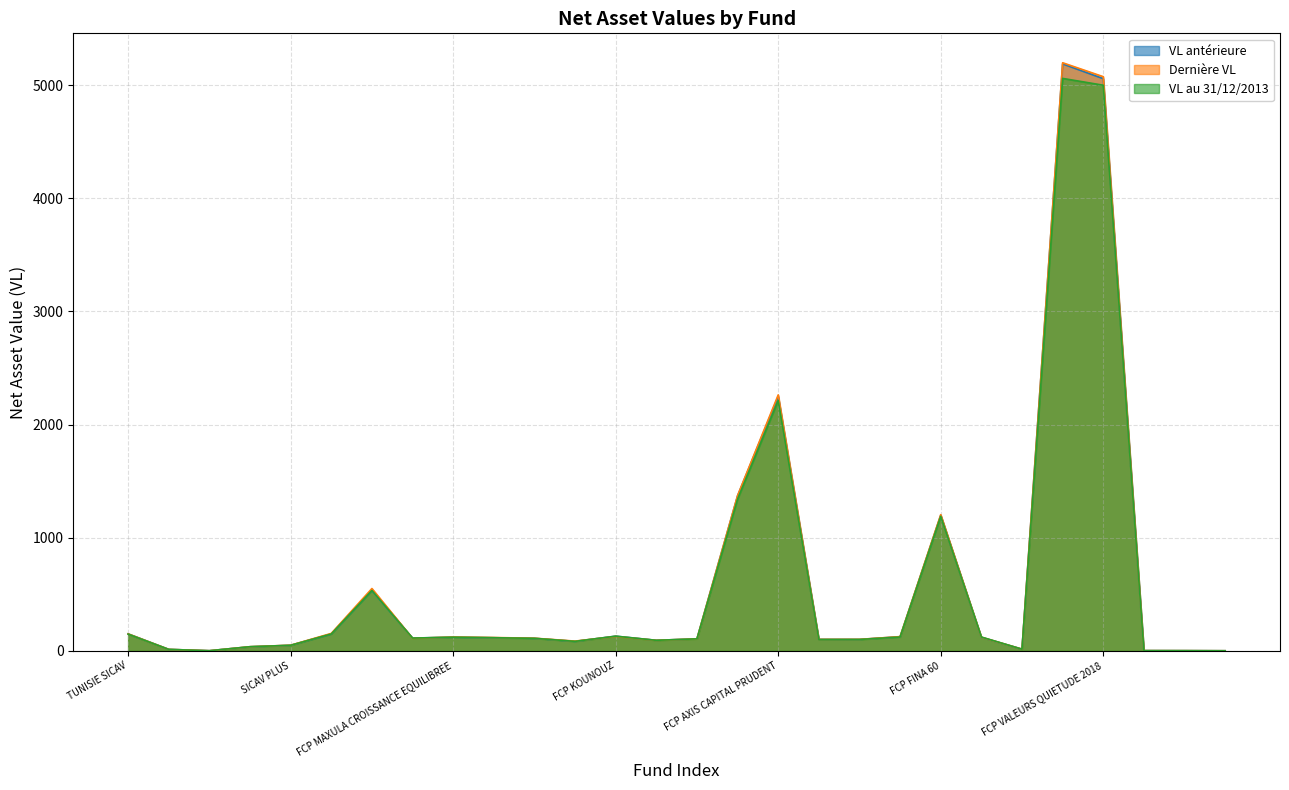

At which label is Dernière VL closest to 2599?

FCP AXIS CAPITAL PRUDENT